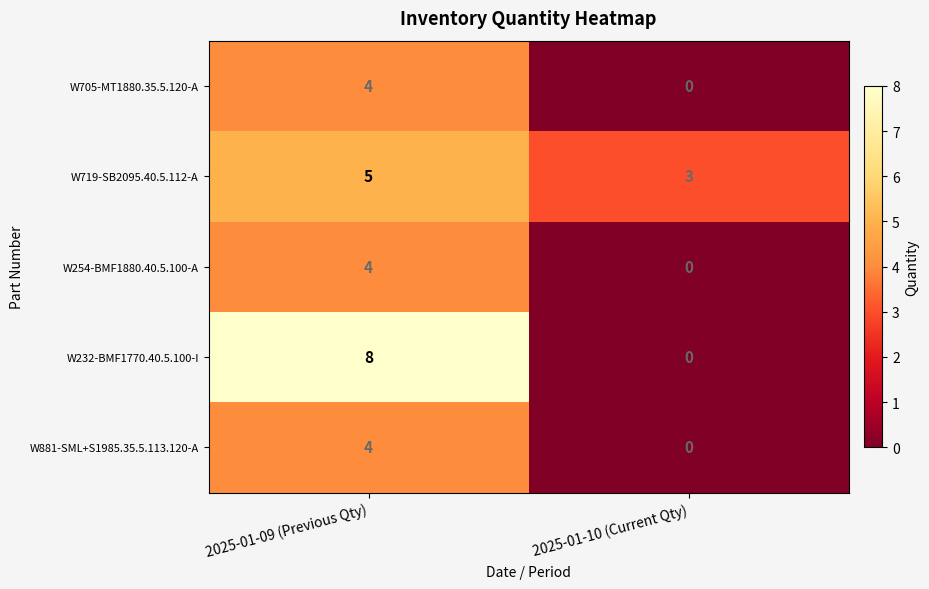

Which series has the widest spread of values?

W232-BMF1770.40.5.100-I